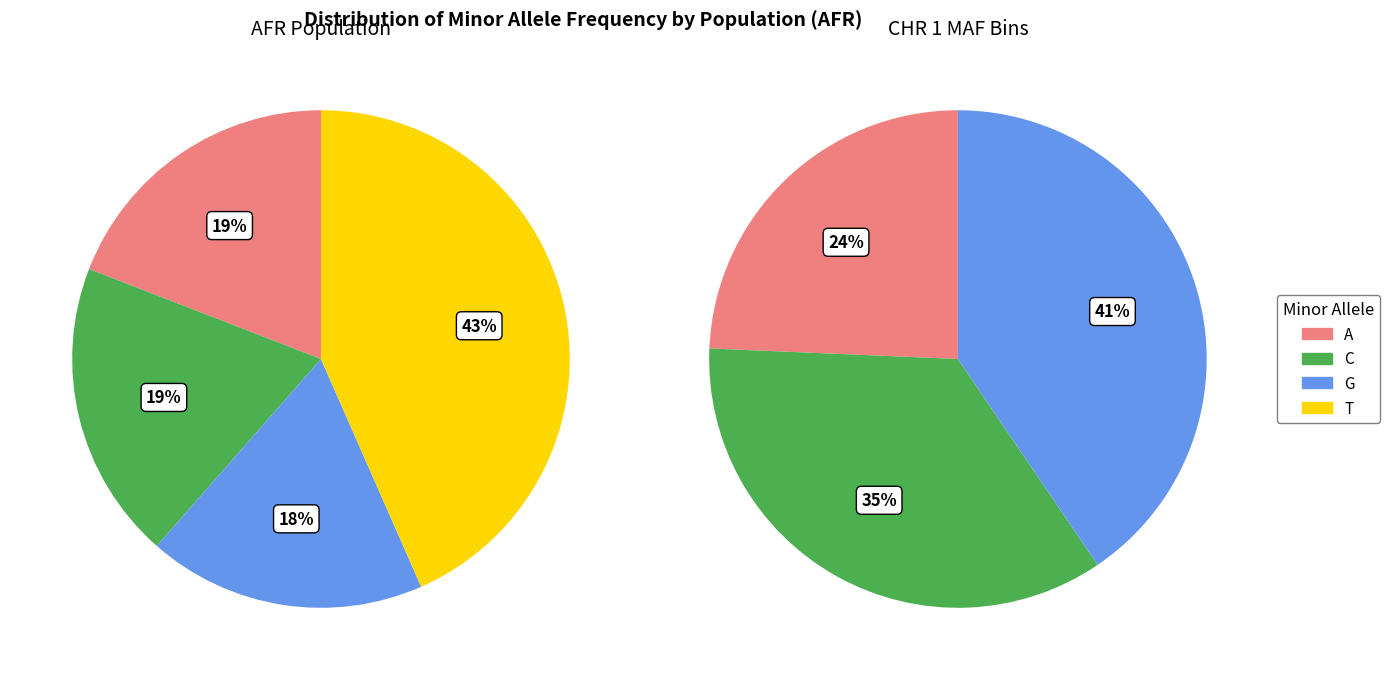

The T slice represents 34% of the pie. True or false?

False